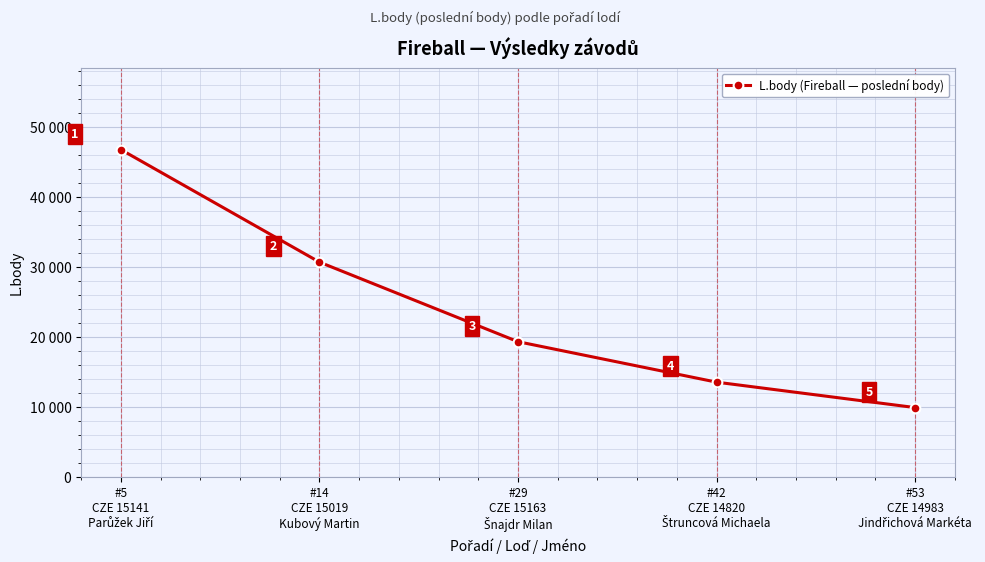

The chart shows a value of 6167 at #53
CZE 14983
Jindřichová Markéta. True or false?

False